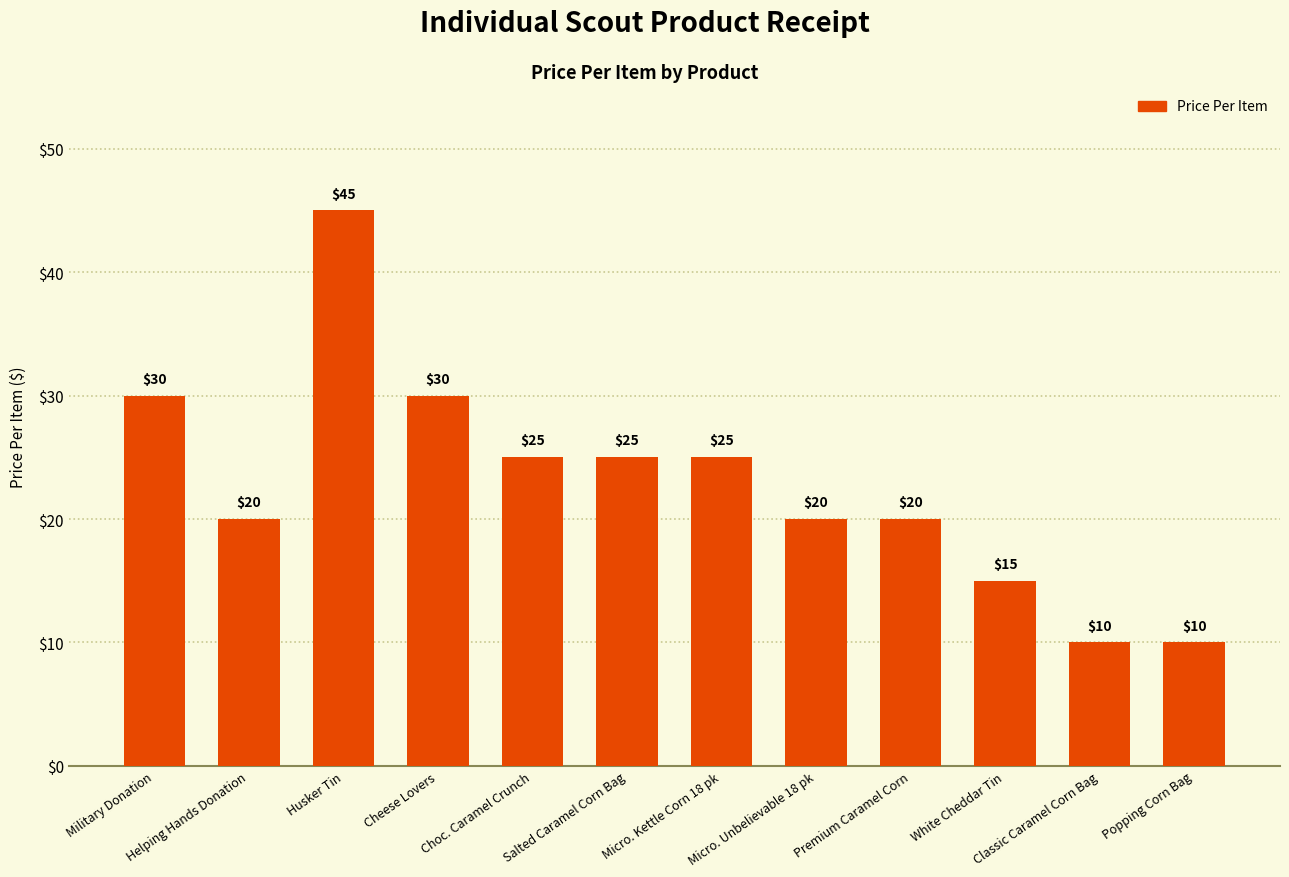

Reading right to left, extract all data points from this chart.

10	10	15	20	20	25	25	25	30	45	20	30